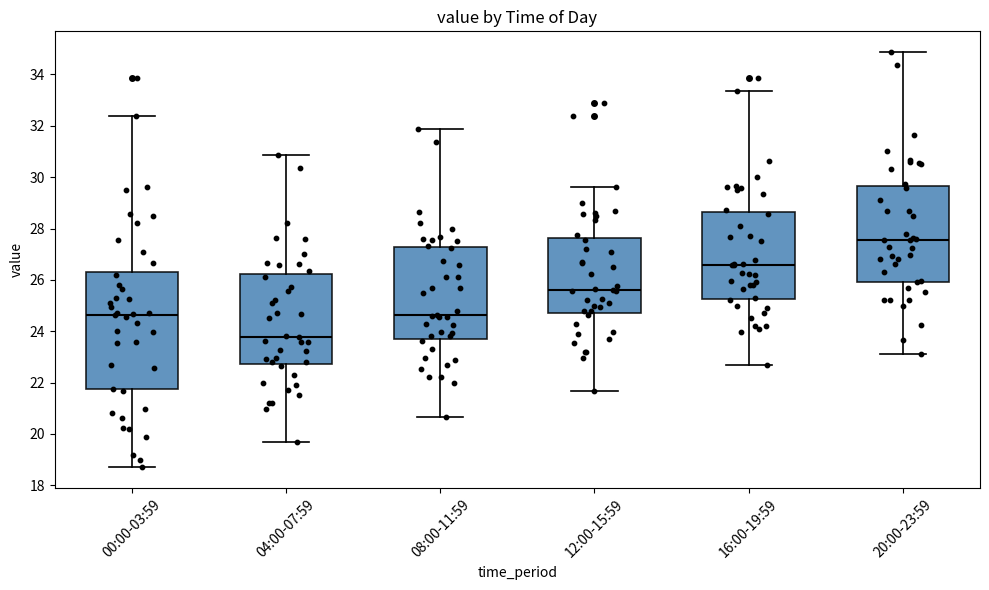

Reading left to right, transcribe this box plot: for each box, give where its median line is, the range the box spans, and where its two whiskers end, as read against the y-axis. The values are not printed on the chart, so give them approximately, as read against the axis.

00:00-03:59: median 24.6, box 21.8 to 26.4, whiskers 18.8 to 32.4
04:00-07:59: median 23.8, box 22.8 to 26.2, whiskers 19.6 to 30.8
08:00-11:59: median 24.6, box 23.8 to 27.2, whiskers 20.6 to 31.8
12:00-15:59: median 25.6, box 24.8 to 27.6, whiskers 21.6 to 29.6
16:00-19:59: median 26.6, box 25.2 to 28.6, whiskers 22.6 to 33.4
20:00-23:59: median 27.6, box 26.0 to 29.6, whiskers 23.2 to 34.8